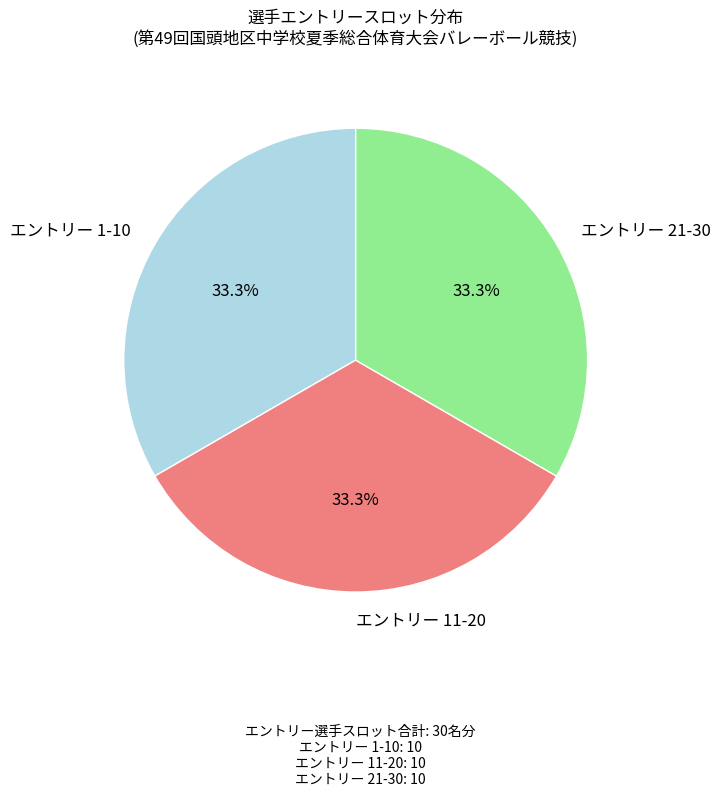

Approximately how many times larger is the value at エントリー 1-10 compared to エントリー 21-30?

1.0